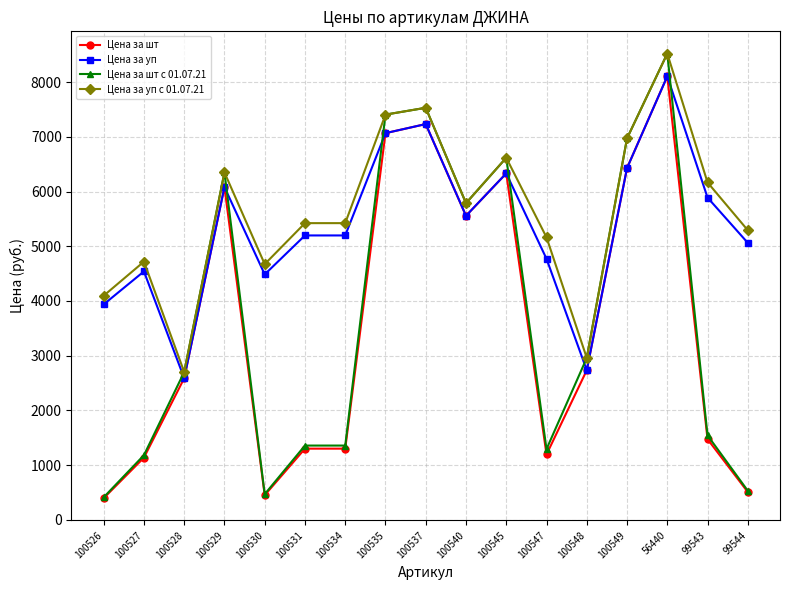

Where is the first local minimum for Цена за шт с 01.07.21?

100530